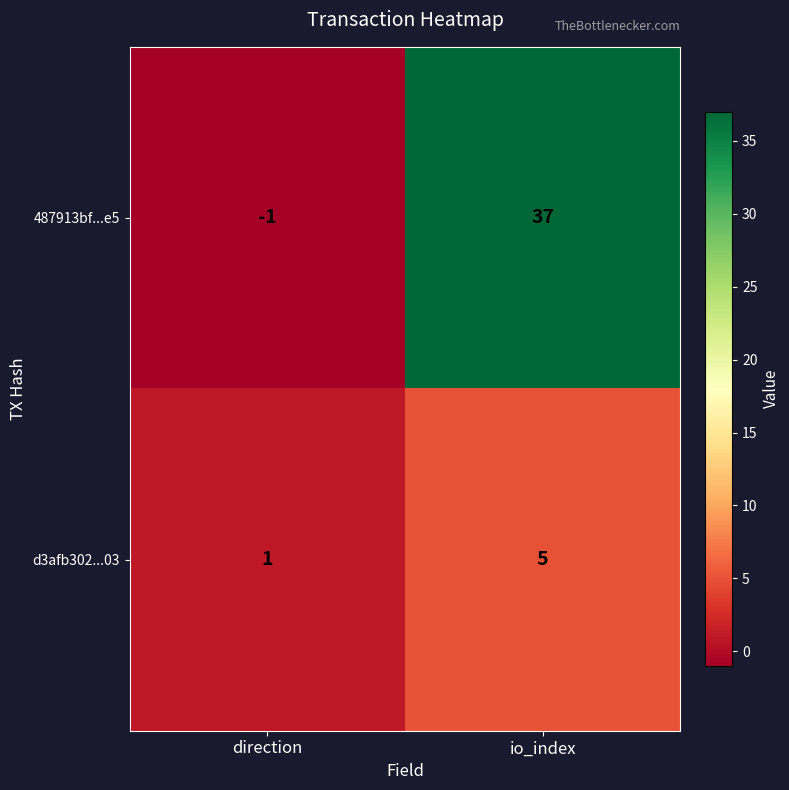

At which category is the sum across all series the highest?

io_index